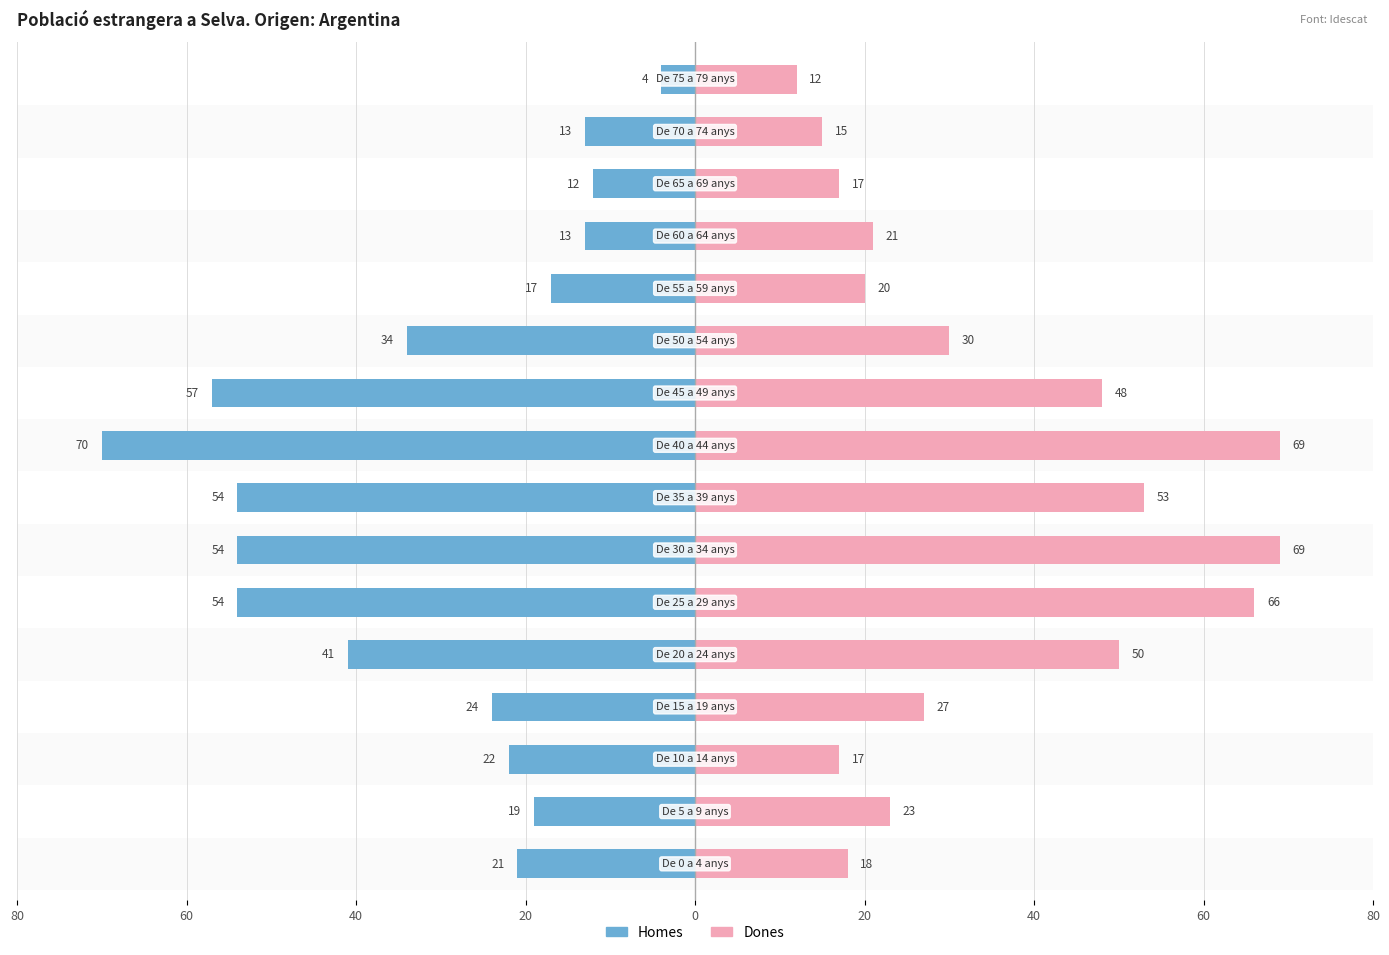

Which series changed the most between 40 and 12?

Homes